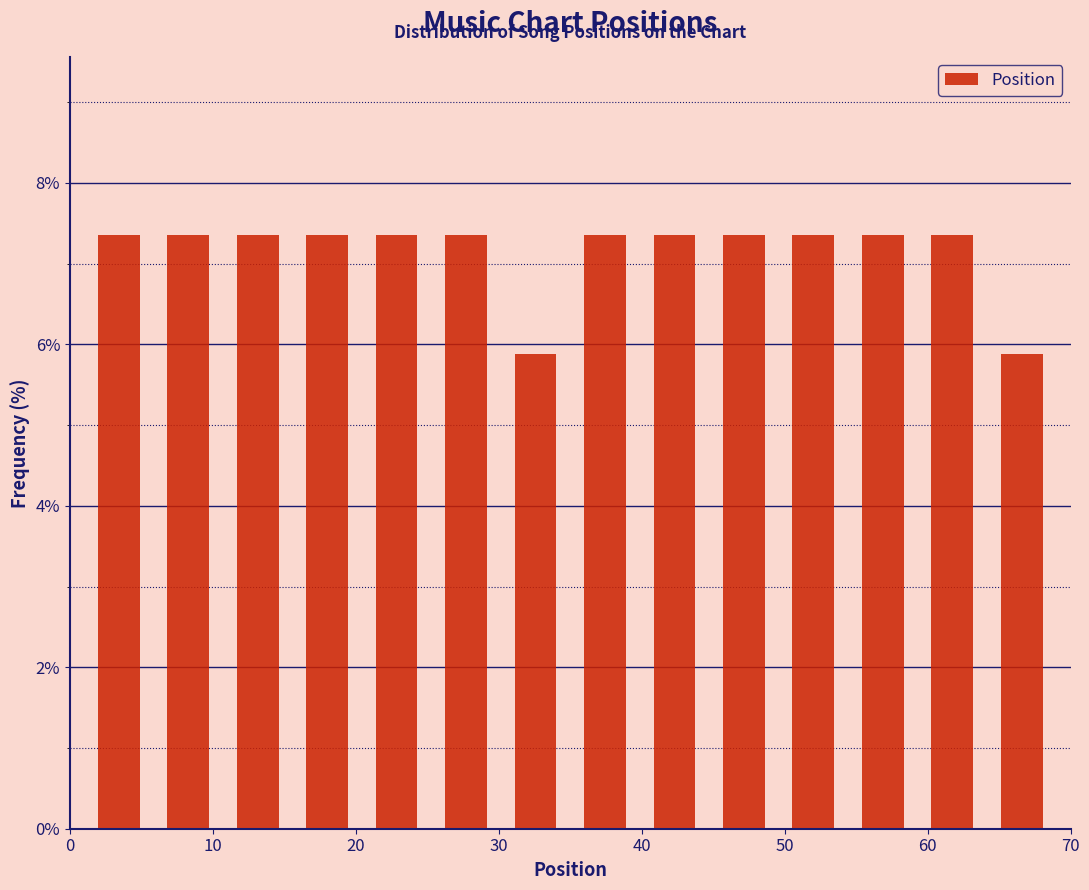

Reading left to right, transcribe this chart: for each bar, give the range it covers on the x-axis and its height. Neither the bar edges nor the heights are printed on the chart, so give them approximately, as read against the axes.

1 to 6: 7.4
6 to 11: 7.4
11 to 16: 7.4
16 to 20: 7.4
20 to 25: 7.4
25 to 30: 7.4
30 to 35: 5.8
35 to 40: 7.4
40 to 45: 7.4
45 to 50: 7.4
50 to 54: 7.4
54 to 59: 7.4
59 to 64: 7.4
64 to 69: 5.8